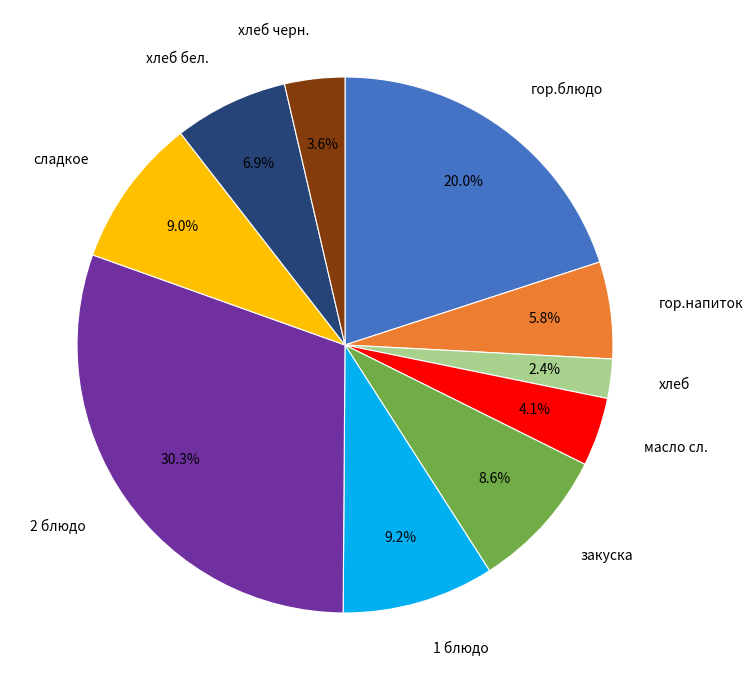

Does гор.напиток account for over 50% of the chart?

No